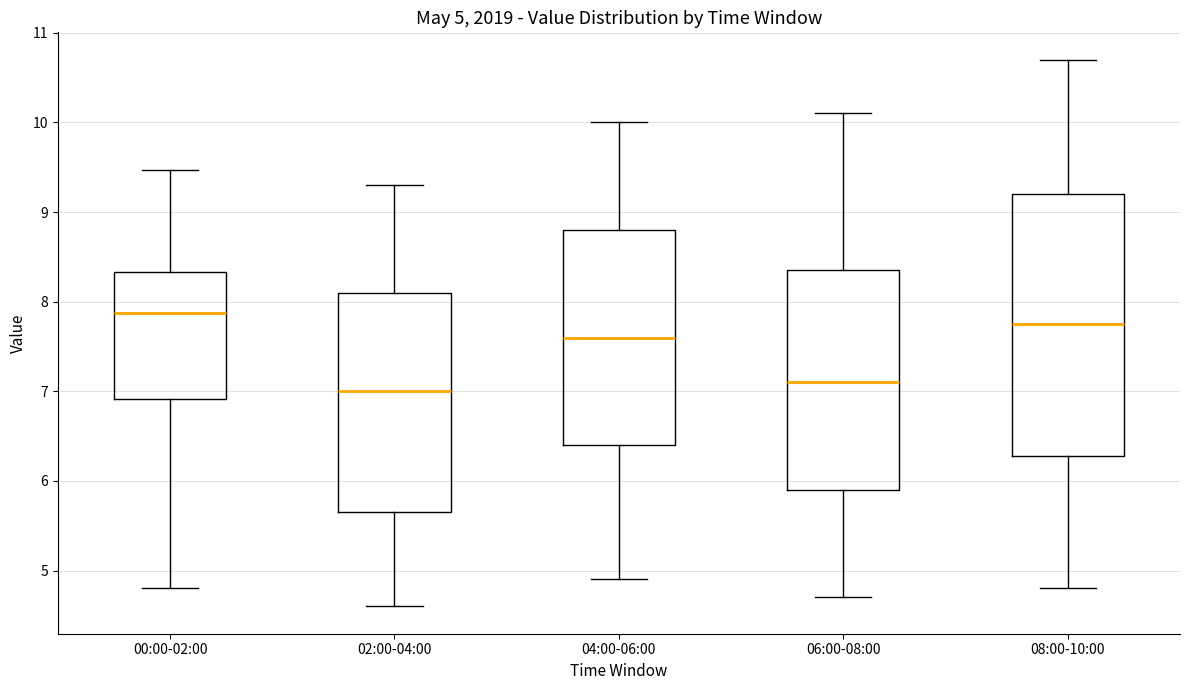

Which box is the tallest, from its lower edge to its upper edge?

08:00-10:00